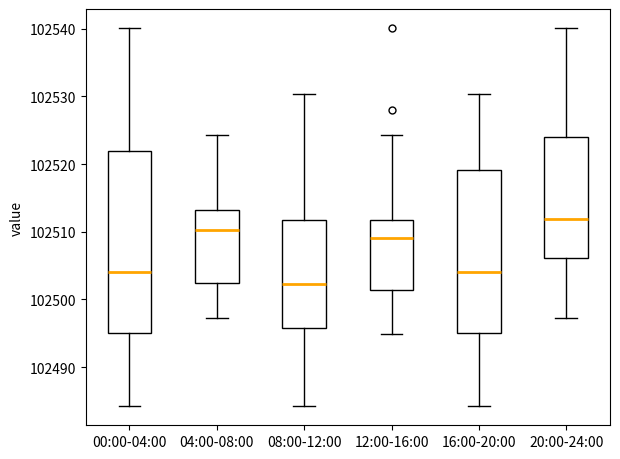

Reading left to right, transcribe this box plot: for each box, give where its median line is, the range the box spans, and where its two whiskers end, as read against the y-axis. The values are not printed on the chart, so give them approximately, as read against the axis.

00:00-04:00: median 102504, box 102495 to 102522, whiskers 102484 to 102540
04:00-08:00: median 102510, box 102502 to 102513, whiskers 102497 to 102524
08:00-12:00: median 102502, box 102496 to 102512, whiskers 102484 to 102530
12:00-16:00: median 102509, box 102501 to 102512, whiskers 102495 to 102524
16:00-20:00: median 102504, box 102495 to 102519, whiskers 102484 to 102530
20:00-24:00: median 102512, box 102506 to 102524, whiskers 102497 to 102540